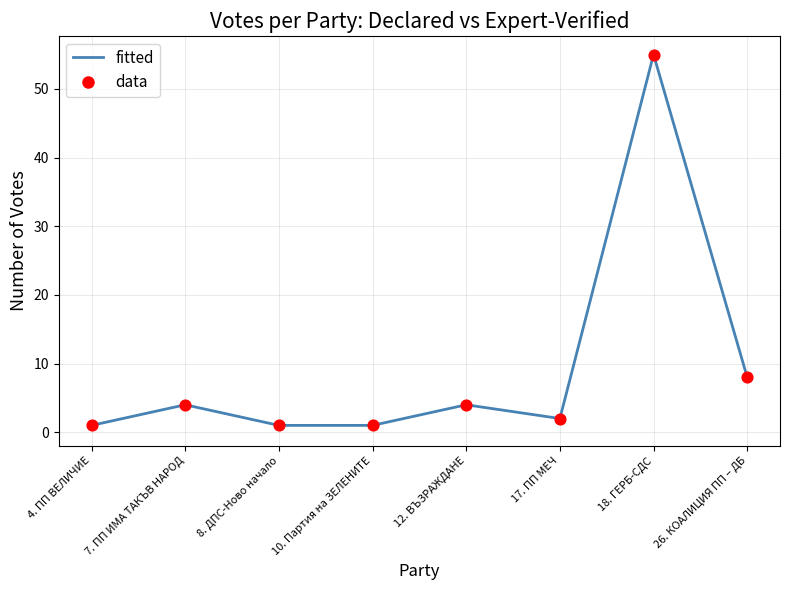

Between 7. ПП ИМА ТАКЪВ НАРОД and 18. ГЕРБ-СДС, which is larger?

18. ГЕРБ-СДС